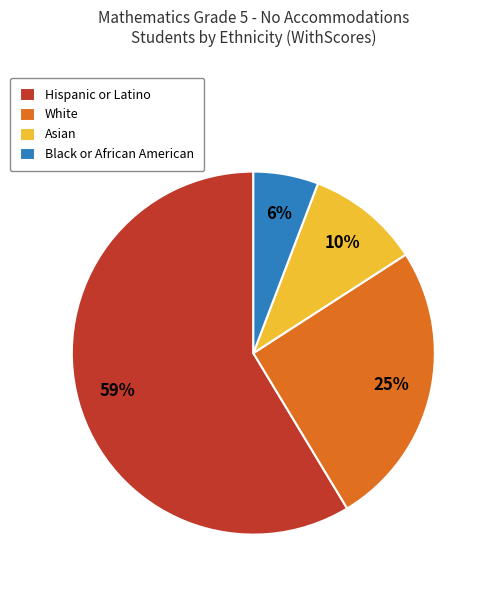

Which slice represents more than half of the pie?

Hispanic or Latino